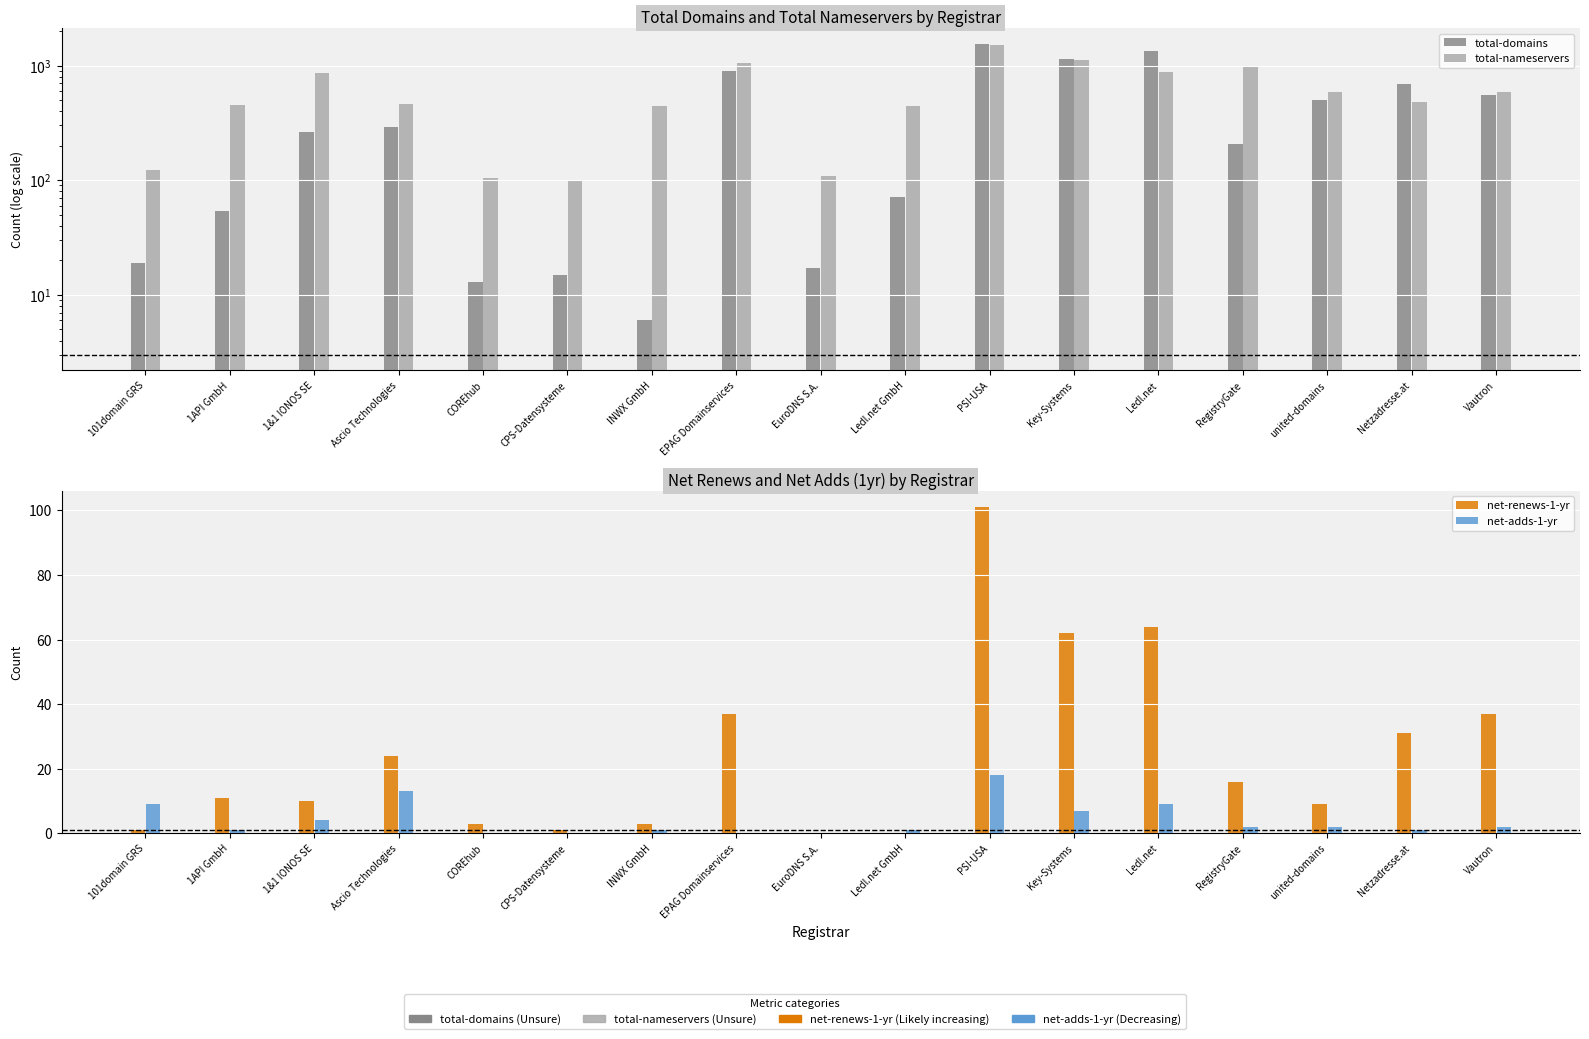

What is the approximate value of total-domains at Netzadresse.at, to the nearest 50?

700